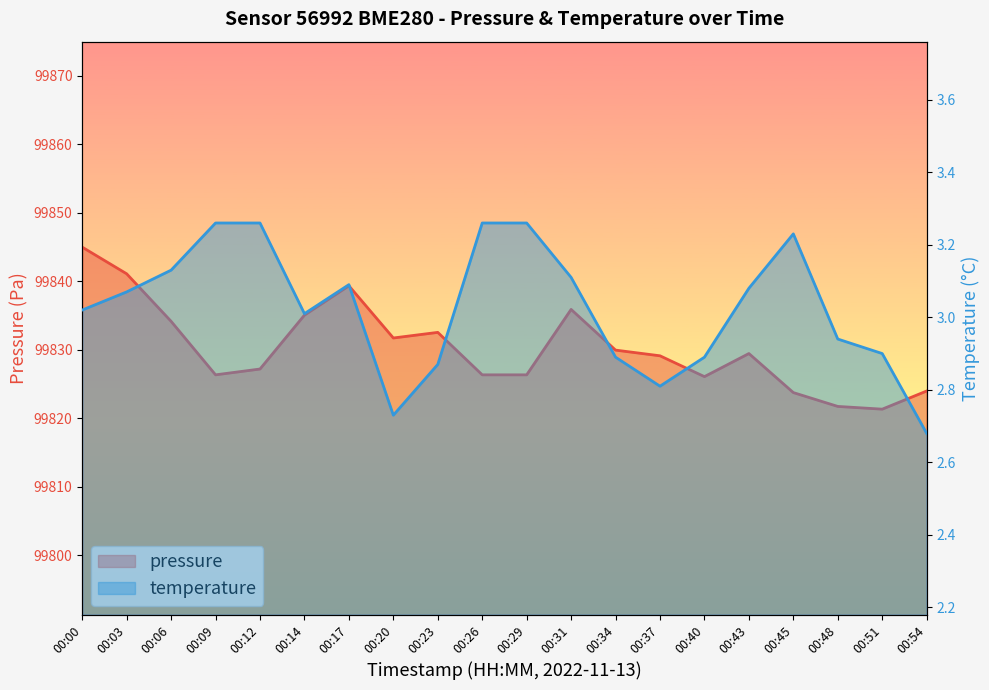

How many values in the pressure series are below 99829?

9